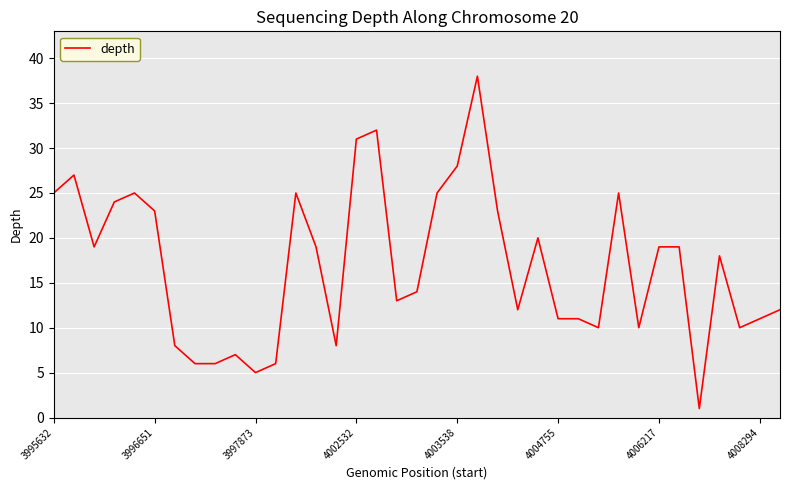

What is the greatest value displayed?

38